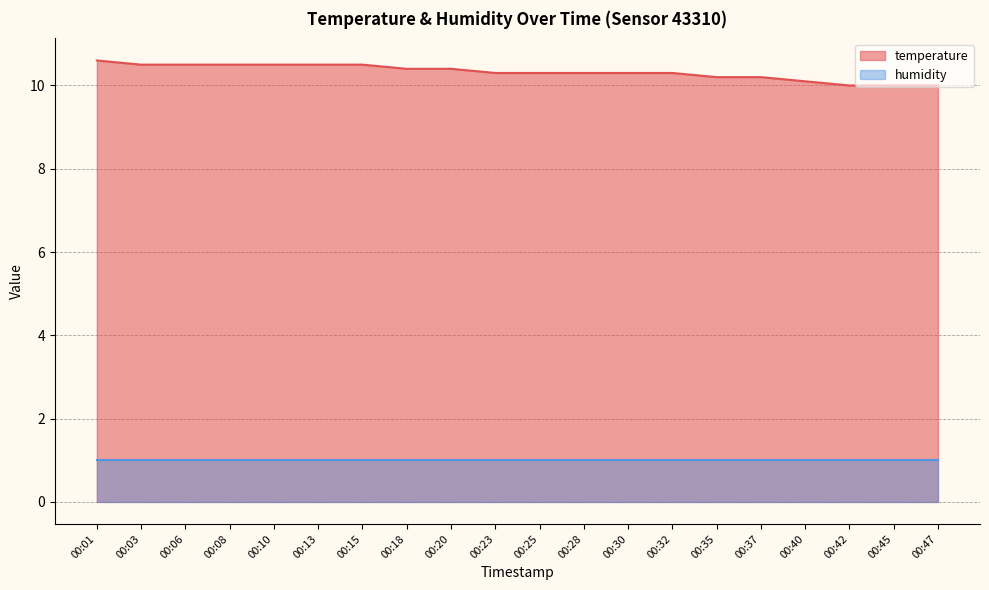

Is it true that the value at 00:01 is 4.7?

False